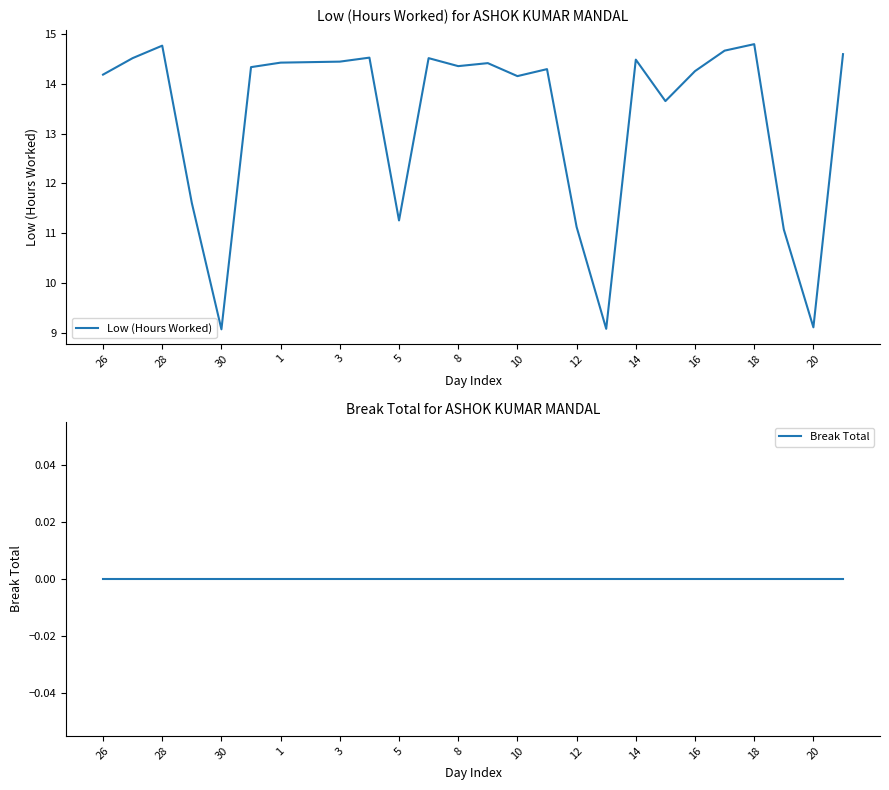

True or false: Break Total and Low (Hours Worked) cross at least once.

False